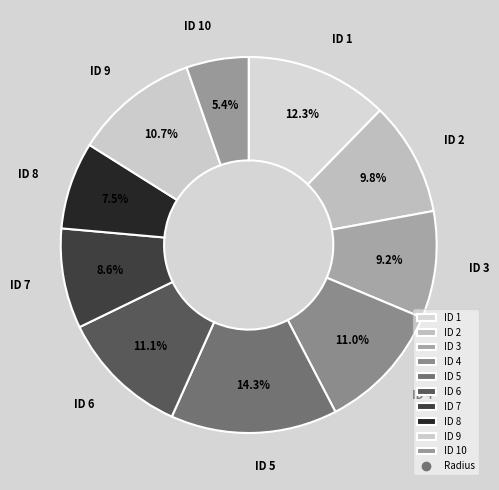

How many segments does this pie chart have?

10